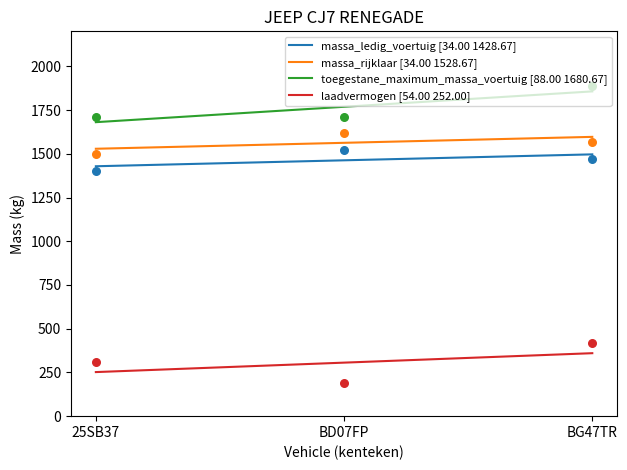

Which series reaches the minimum Y coordinate?

laadvermogen